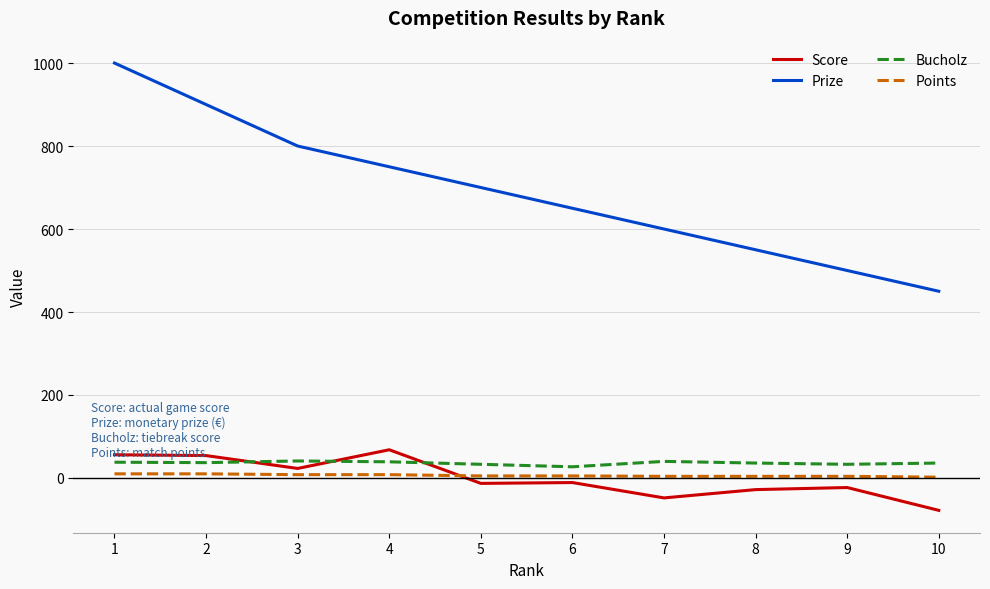

At which label does Score reach its minimum?

10